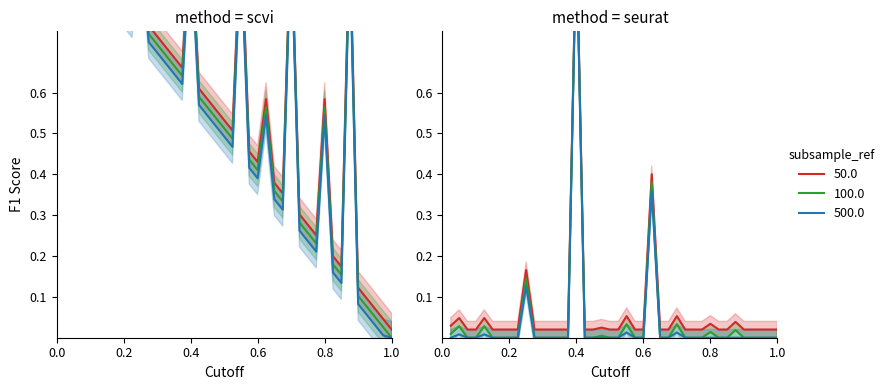

What is the value of the Peak Position point at the 28th from the left?

1.0